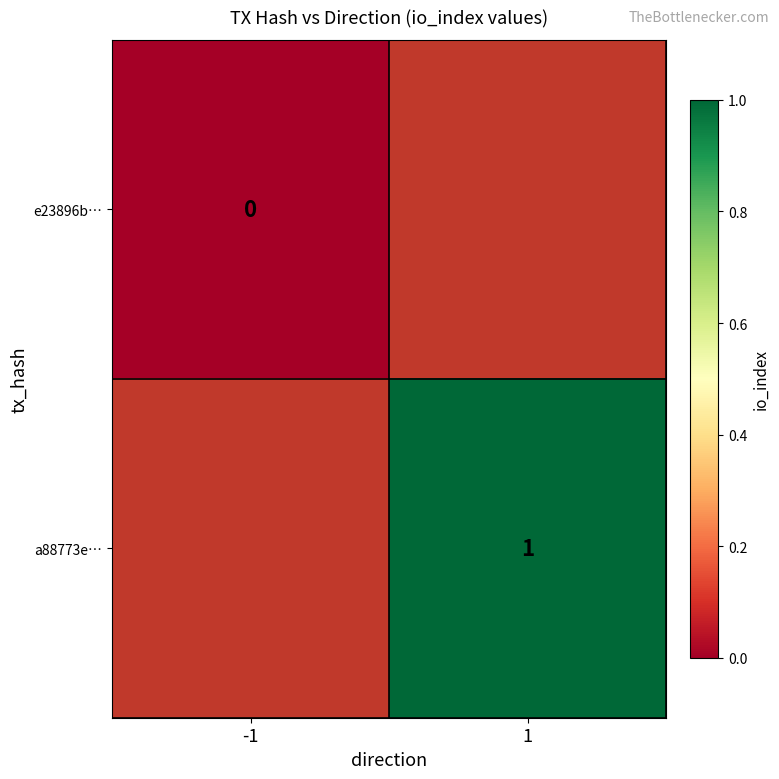

The a88773e… series shows 1 at 1. True or false?

True